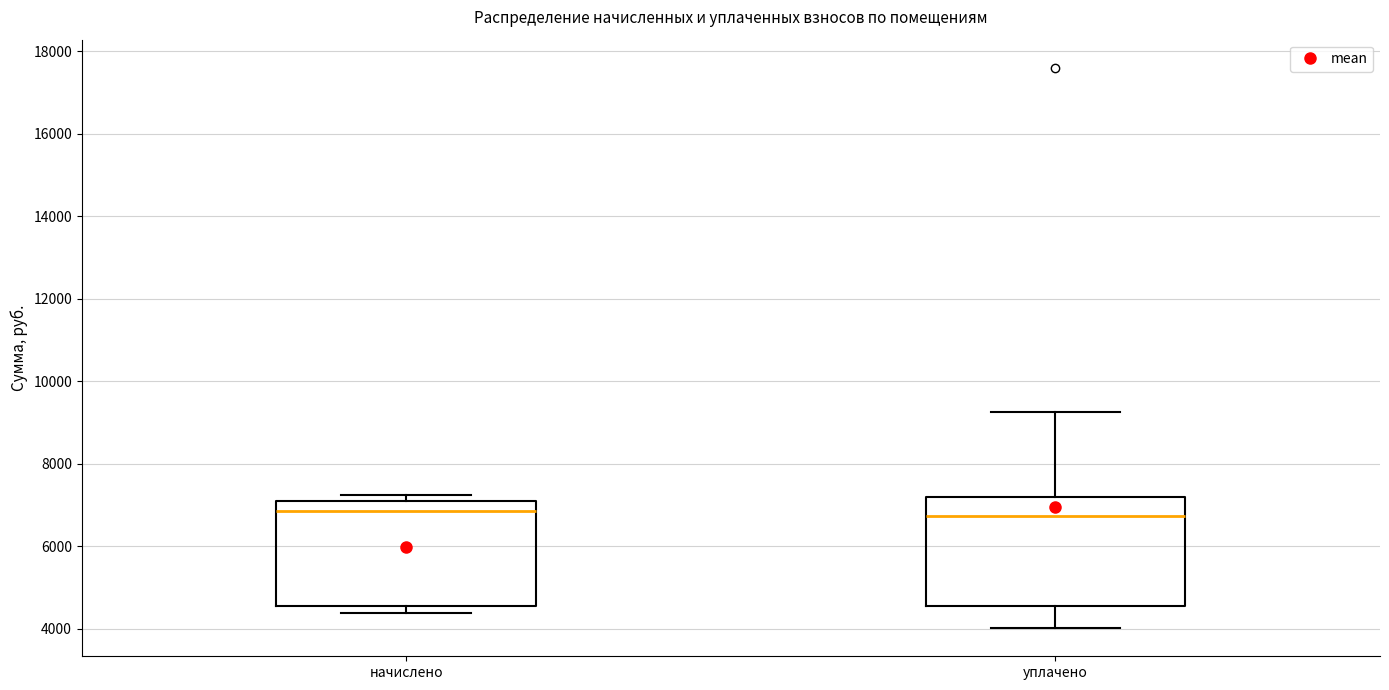

Reading left to right, read every box against the y-axis: the position of its median line, the range the box covers, and the ends of its whiskers. The values are not printed on the chart, so give them approximately, as read against the axis.

начислено: median 6800, box 4600 to 7200, whiskers 4400 to 7200 (just above the box's upper edge)
уплачено: median 6800, box 4600 to 7200, whiskers 4000 to 9200